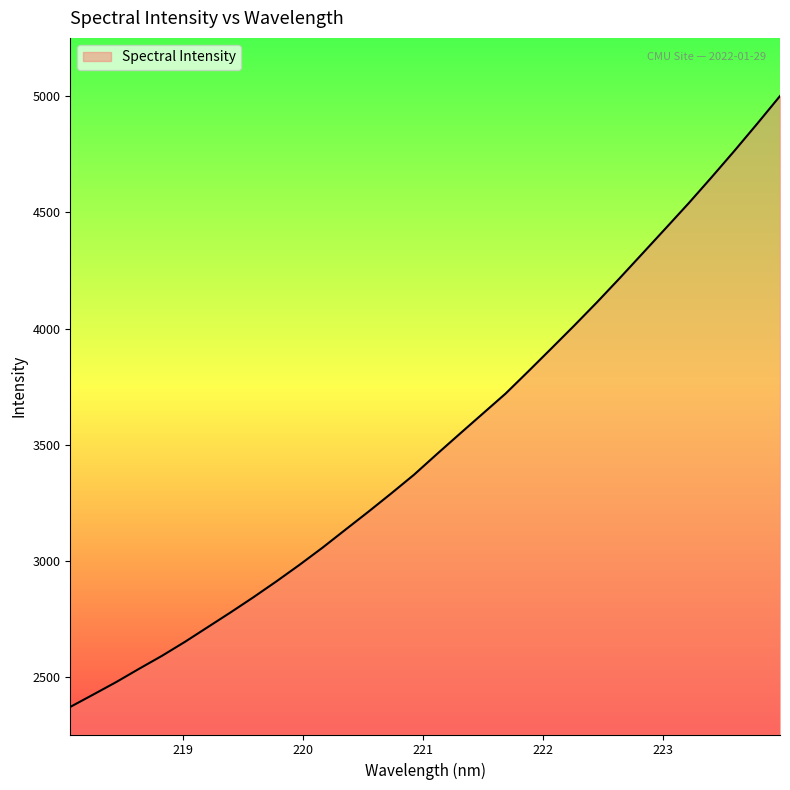

What is the minimum value shown in the chart?

2372.9